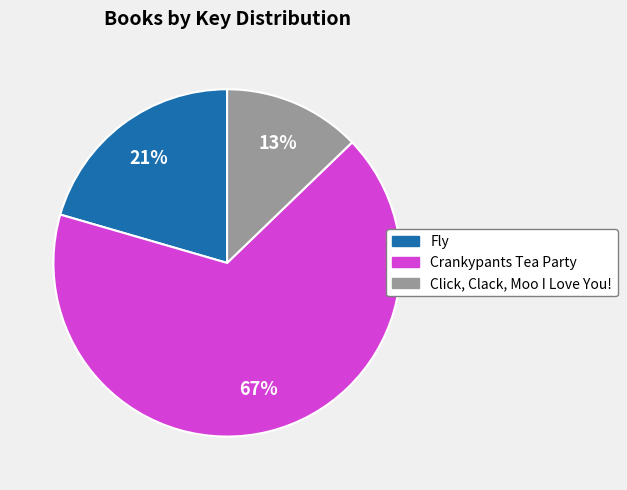

Count the number of slices in the pie.

3